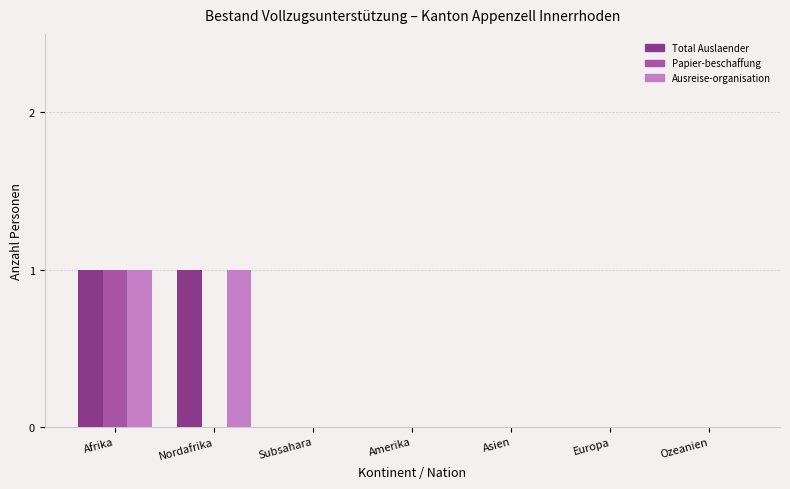

What are all the series names shown in the legend?

Total Auslaender, Papier-beschaffung, Ausreise-organisation